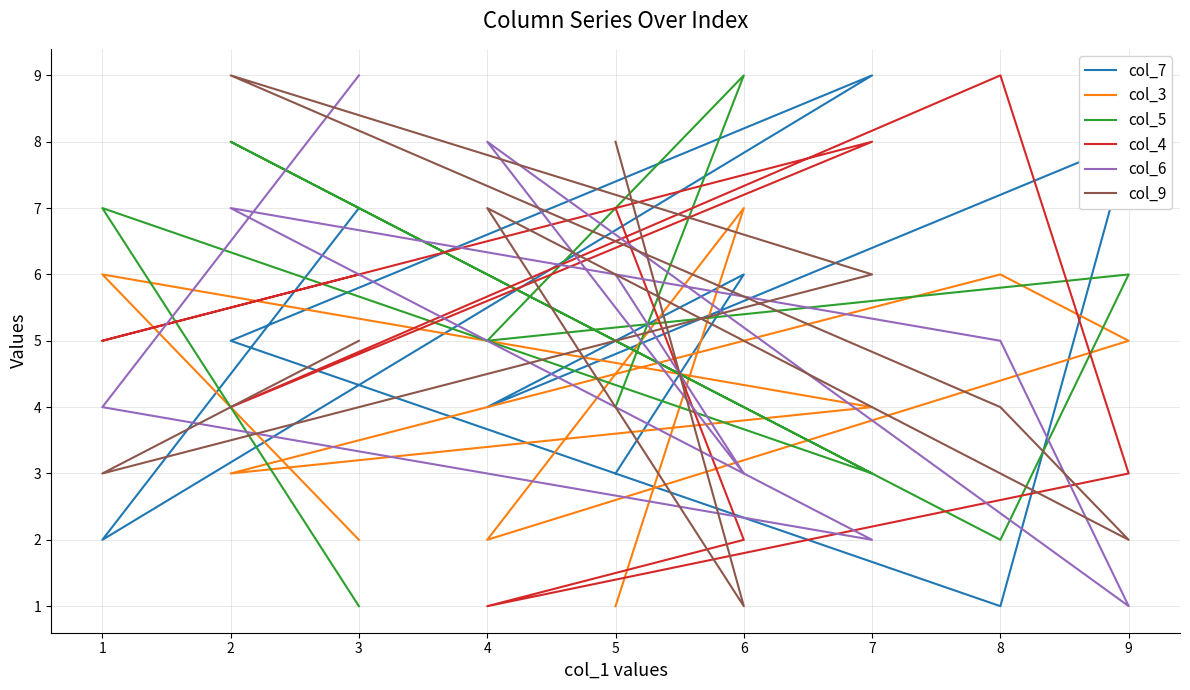

At how many categories does at least one series exceed 7?

8